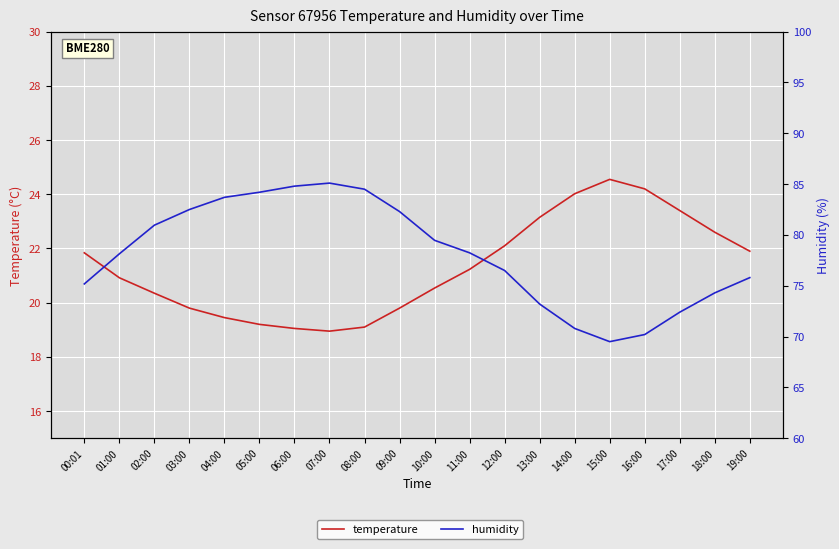

Which has a higher value, 04:00 or 06:00?

04:00